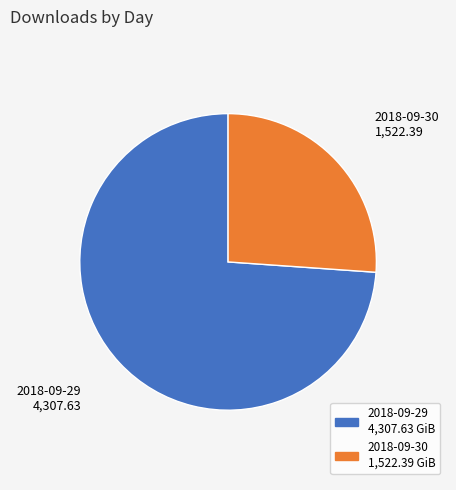

Approximately how many times larger is the value at 2018-09-29 compared to 2018-09-30?

2.8